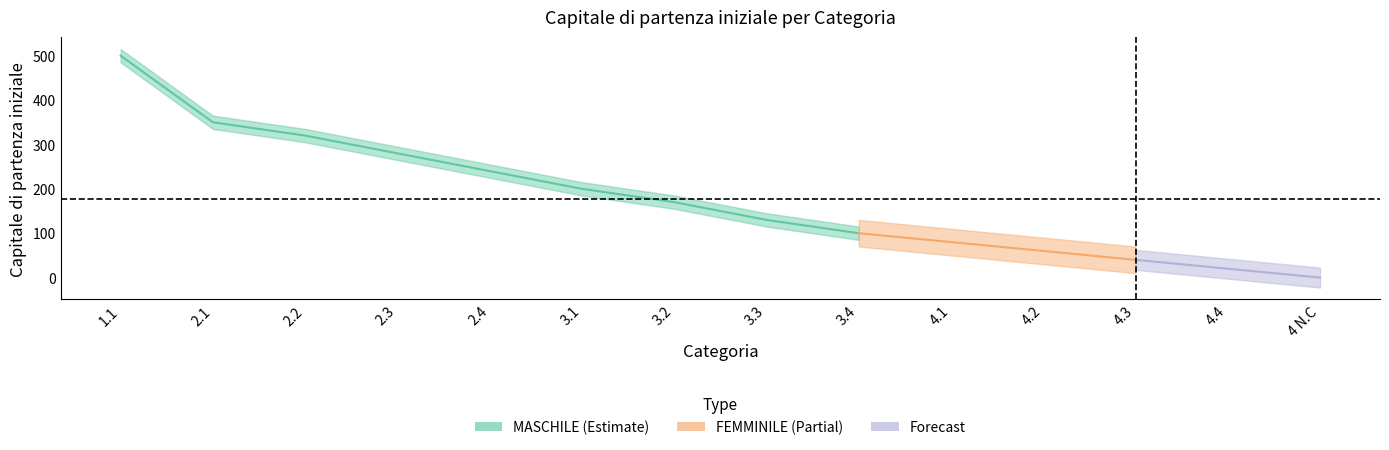

The value of FEMMINILE at 4.2 is 60. True or false?

True